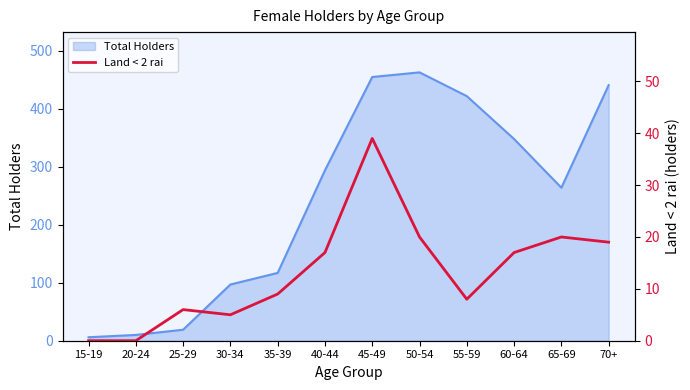

How many positive values are there?

10